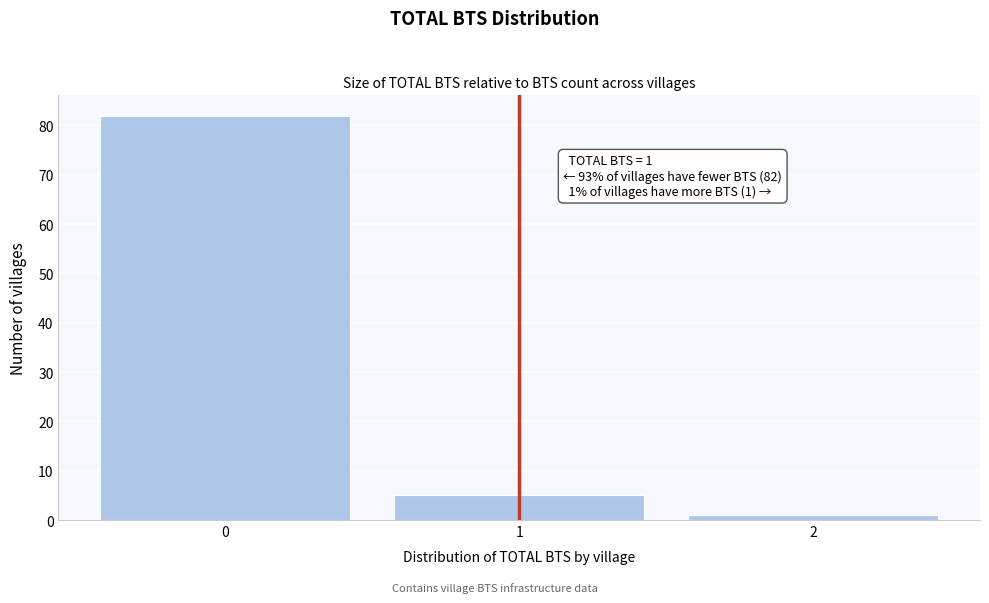

Over which range of the x-axis is the bar tallest?

-0.5 to 0.5